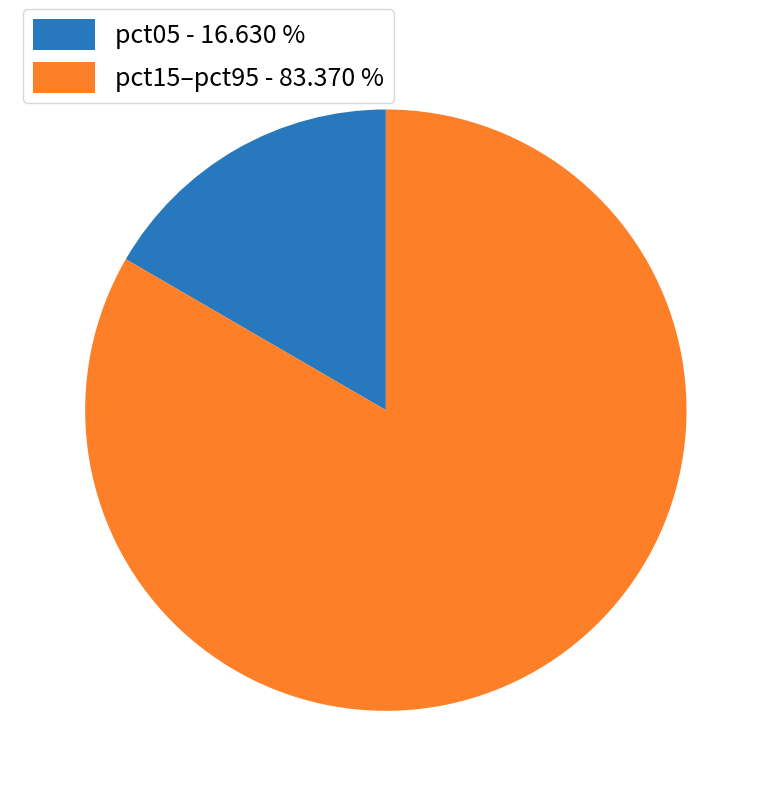

Rank the categories by value from highest to lowest.

pct15–pct95 - 83.370 %, pct05 - 16.630 %